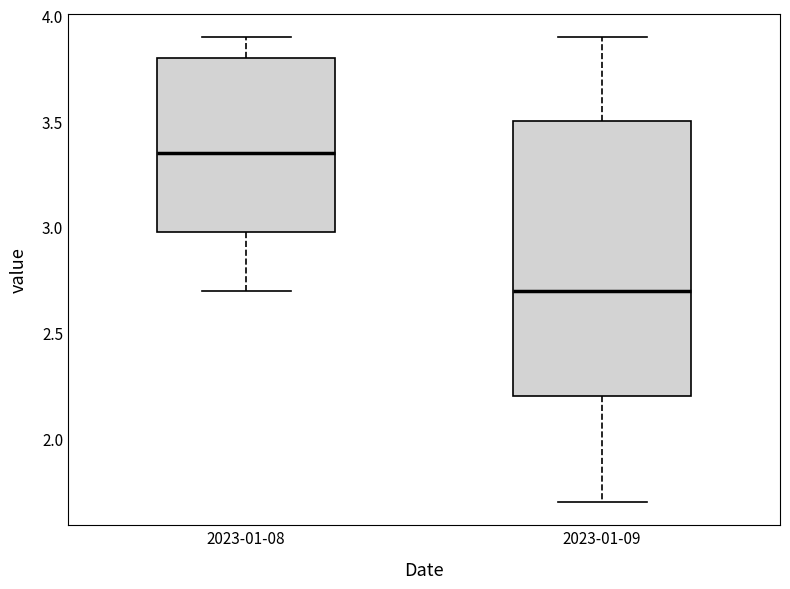

Which box has the lowest median line?

2023-01-09